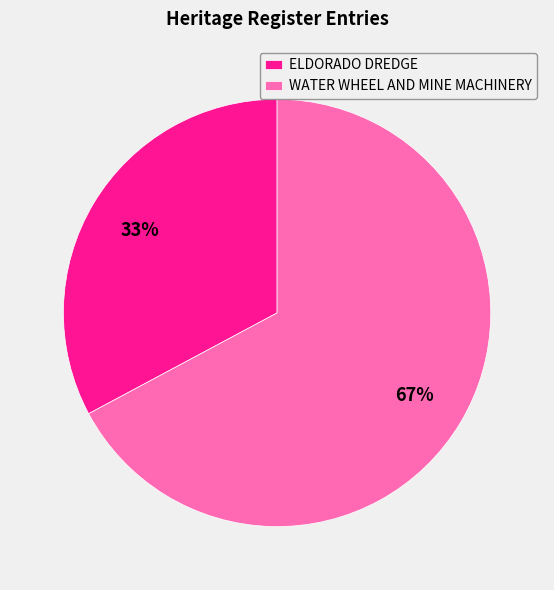

Does any single category account for the majority?

Yes